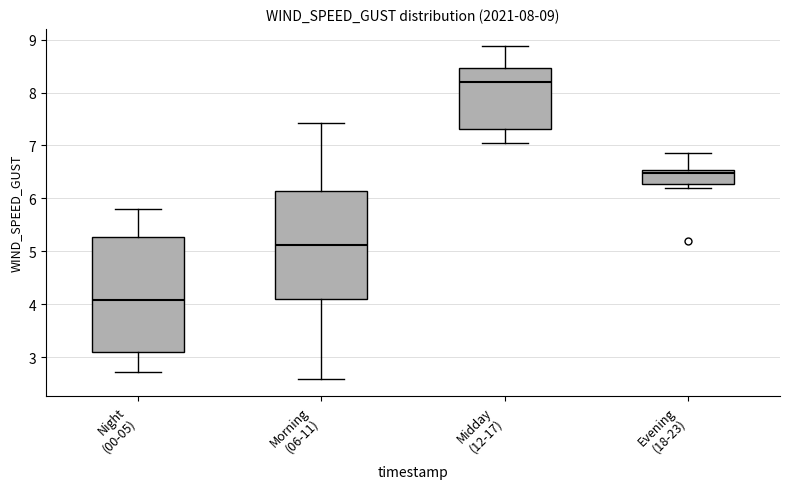

Which box has the highest median line?

Midday (12-17)